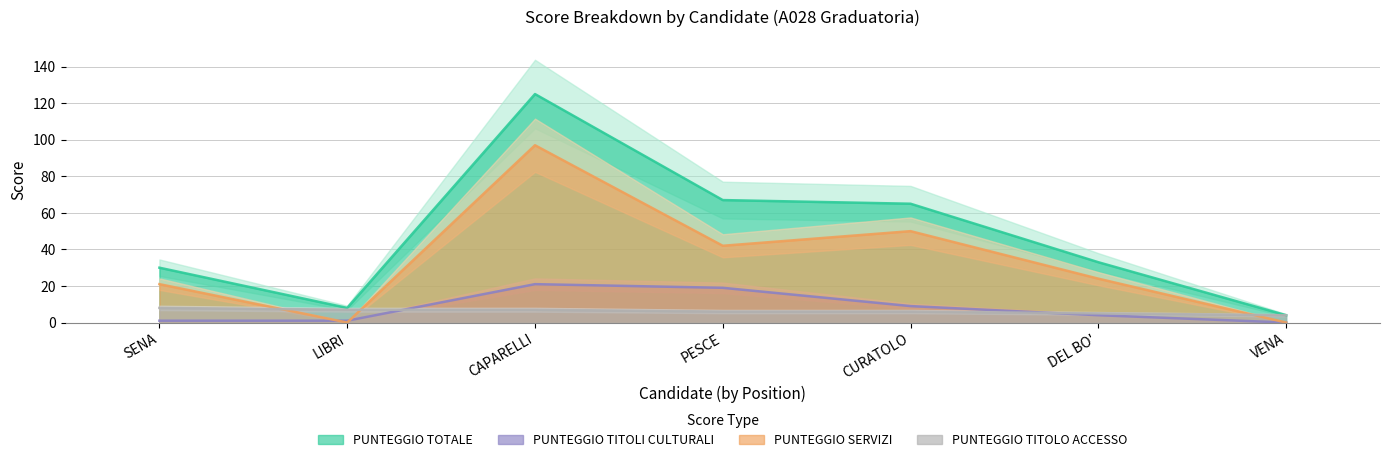

Reading left to right, what are all the values shown in this chart?

PUNTEGGIO TOTALE: 30	8	125	67	65	33	4
PUNTEGGIO TITOLI CULTURALI: 1	1	21	19	9	4	0
PUNTEGGIO SERVIZI: 21	0	97	42	50	24	0
PUNTEGGIO TITOLO ACCESSO: 8	7	7	6	6	5	4